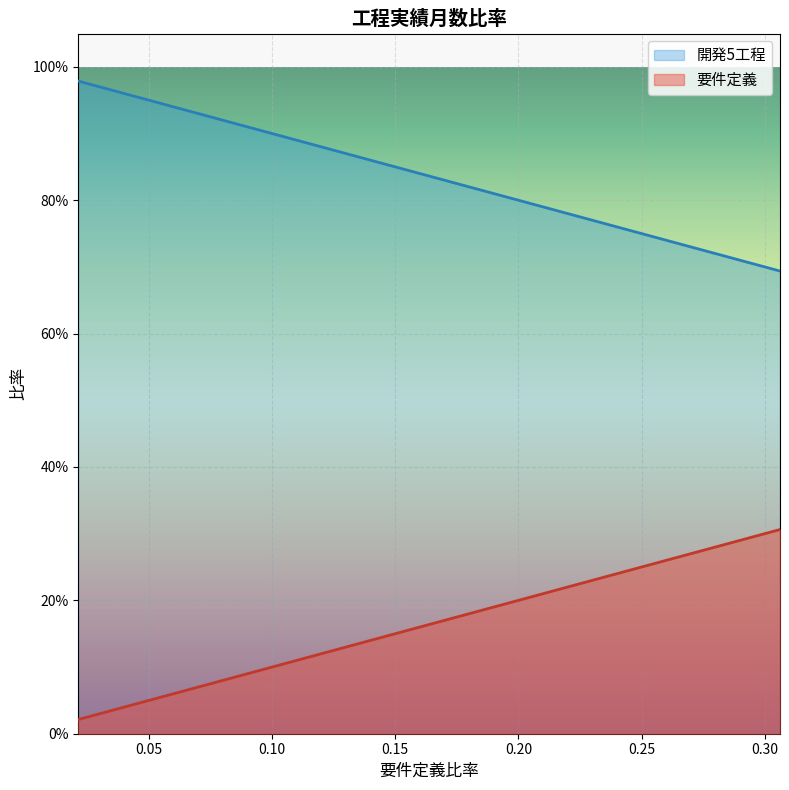

True or false: 要件定義 and 開発5工程 cross at least once.

False